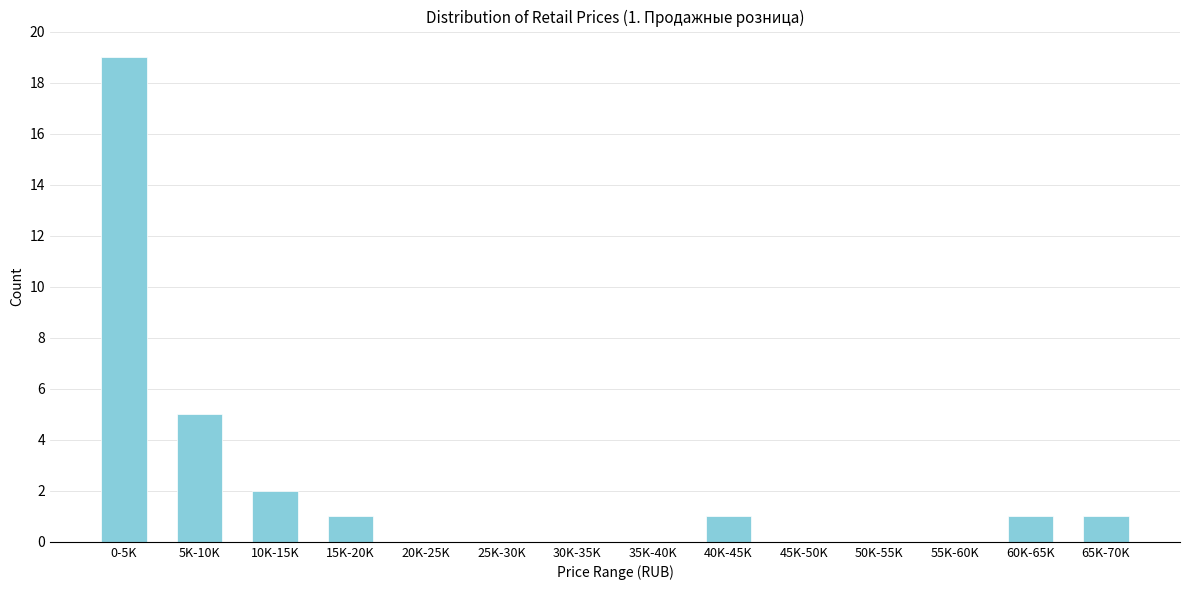

Reading left to right, what are all the values shown in this chart?

0-5K=19	5K-10K=5	10K-15K=2	15K-20K=1	20K-25K=0	25K-30K=0	30K-35K=0	35K-40K=0	40K-45K=1	45K-50K=0	50K-55K=0	55K-60K=0	60K-65K=1	65K-70K=1